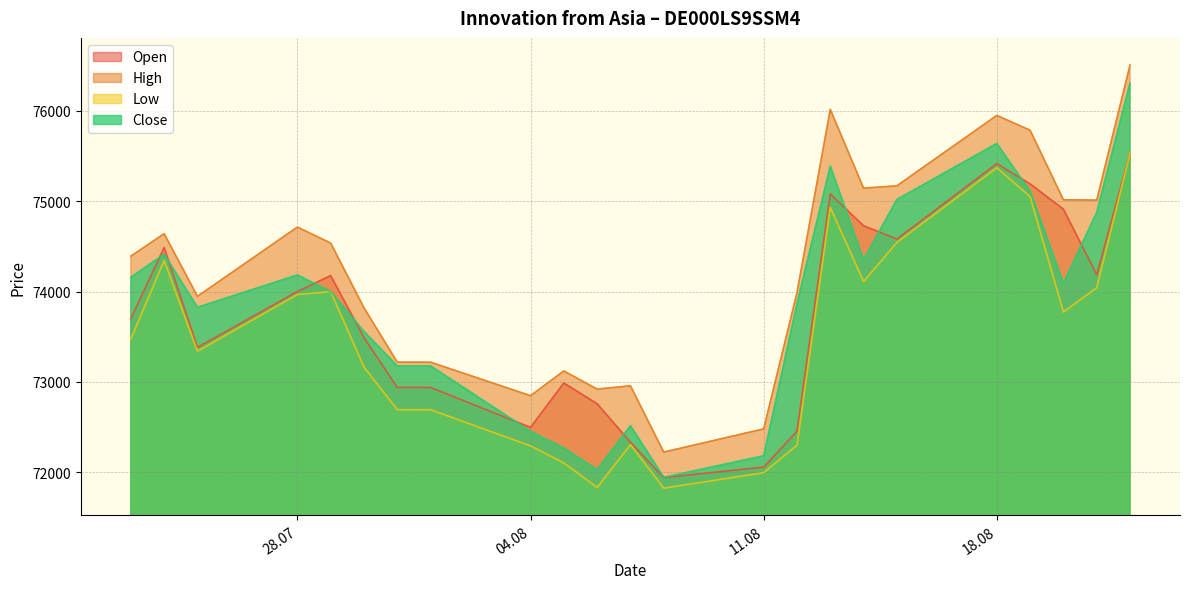

Does the chart display data point markers on the line(s)?

No